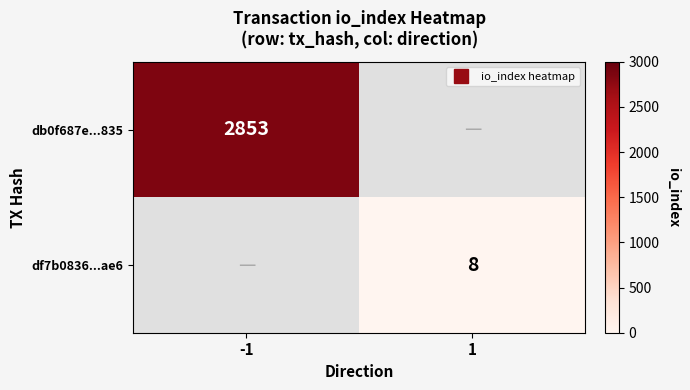

Which series has the widest spread of values?

db0f687e...835